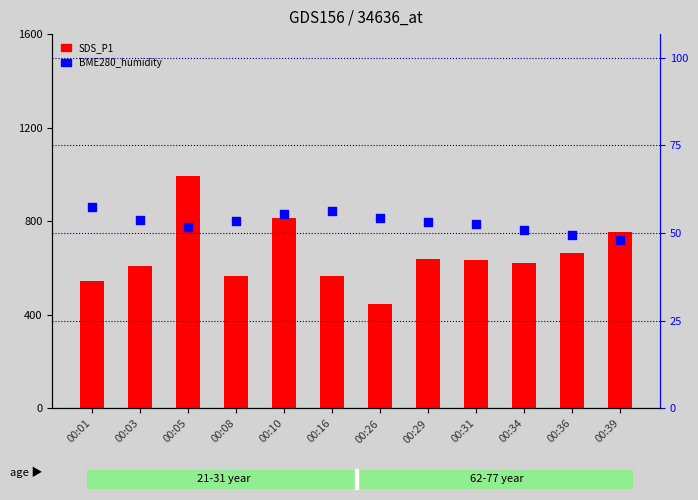

Is the value of SDS_P1 at 00:10 greater than the value of BME280_humidity at 00:39?

No